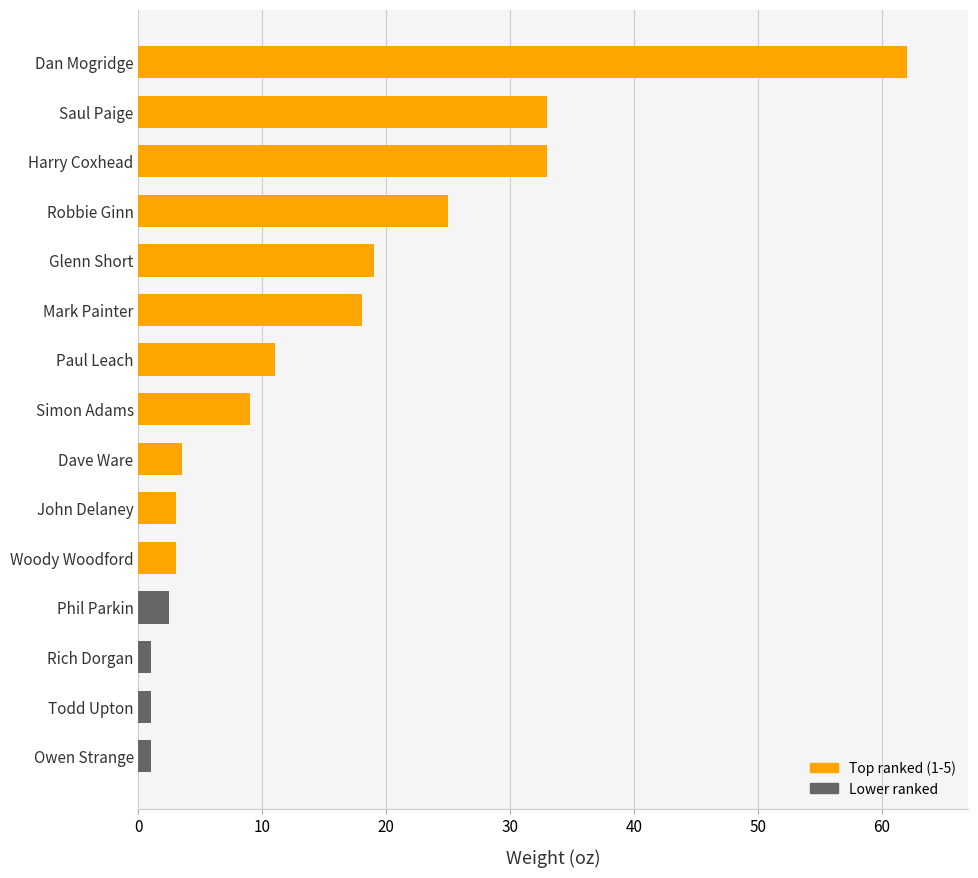

True or false: the data shows 3.0 at John Delaney.

True